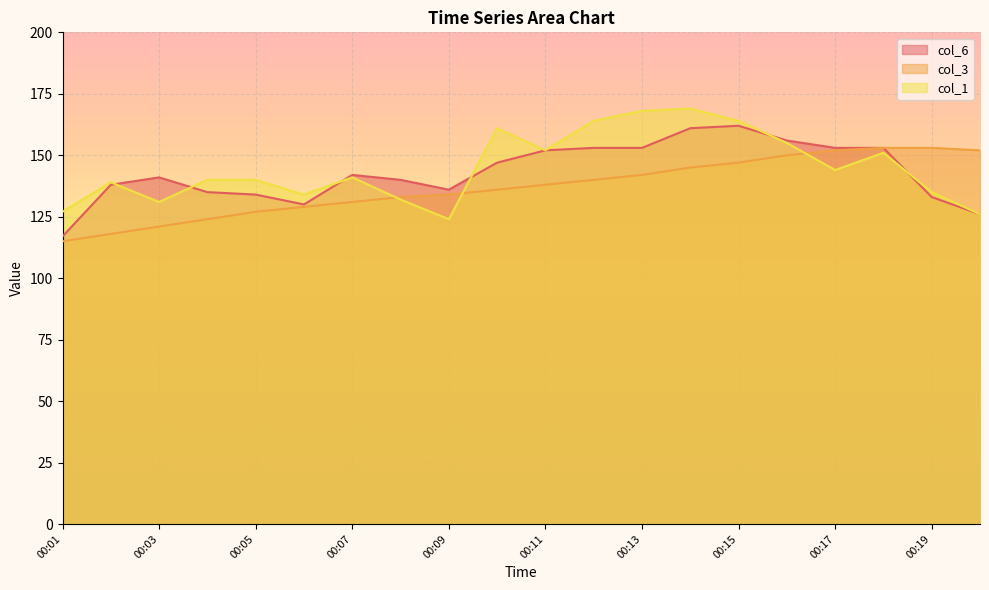

What is the sum of the col_3 values at 00:02 and 00:19?

271